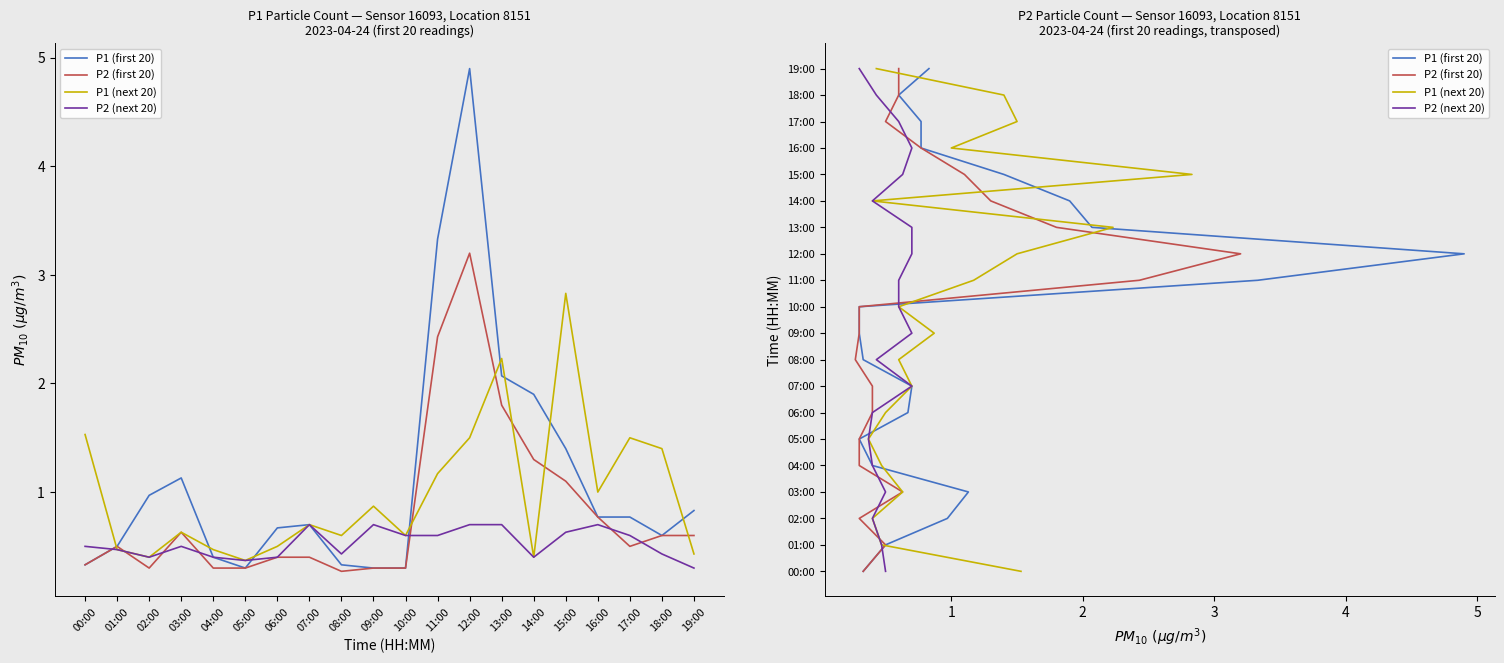

True or false: P1 (first 20) has more than 0 points higher than both neighbors.

False